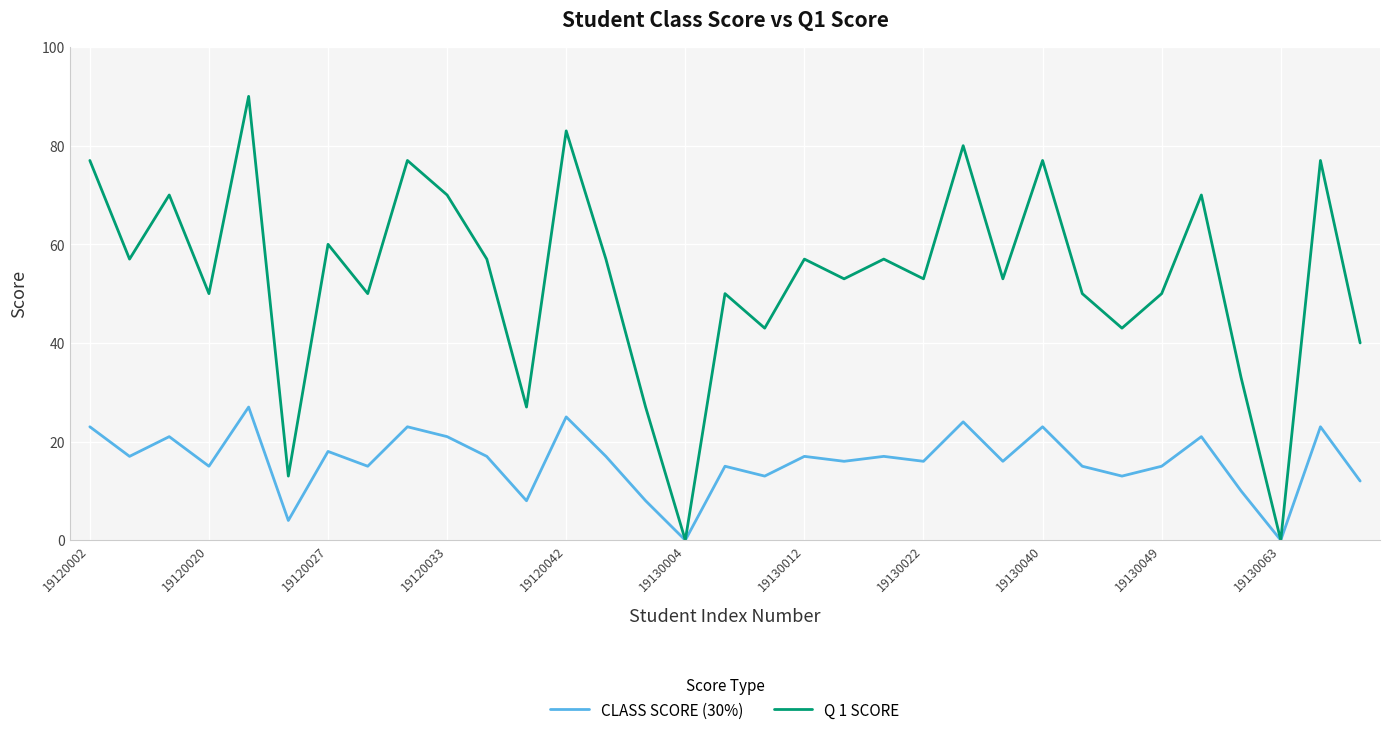

Which series has the largest total across all categories?

Q 1 SCORE